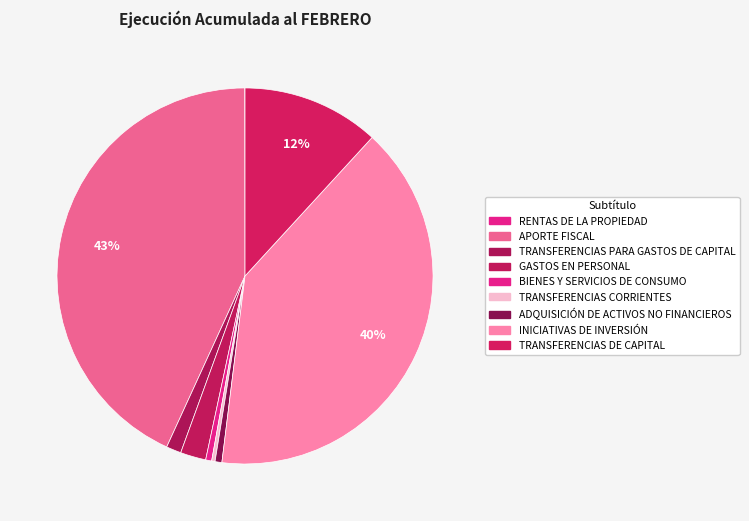

Is TRANSFERENCIAS PARA GASTOS DE CAPITAL the majority of the pie?

No